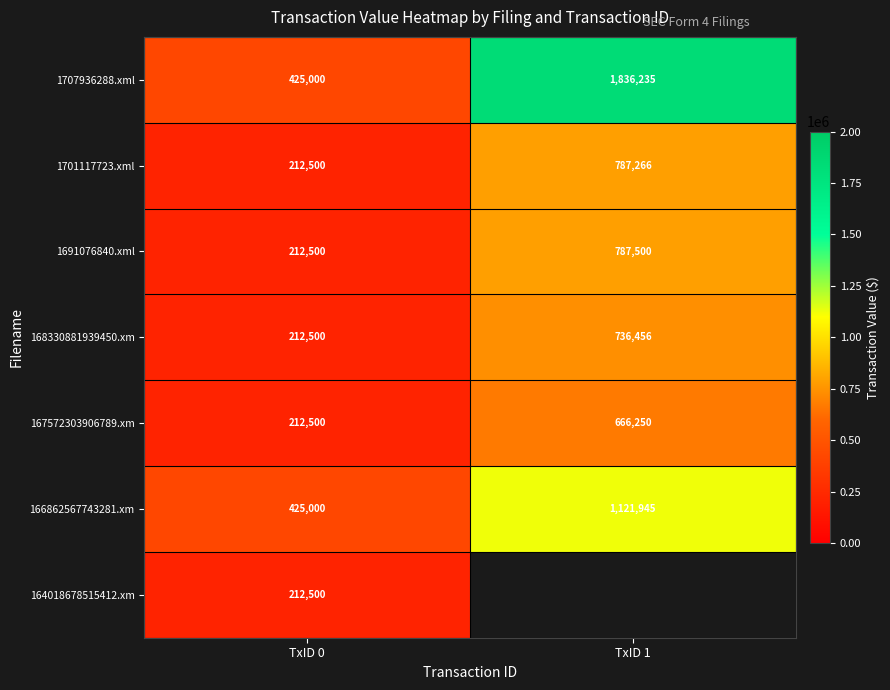

Where is 1707936288.xml nearest to the value 1130617?

TxID 0